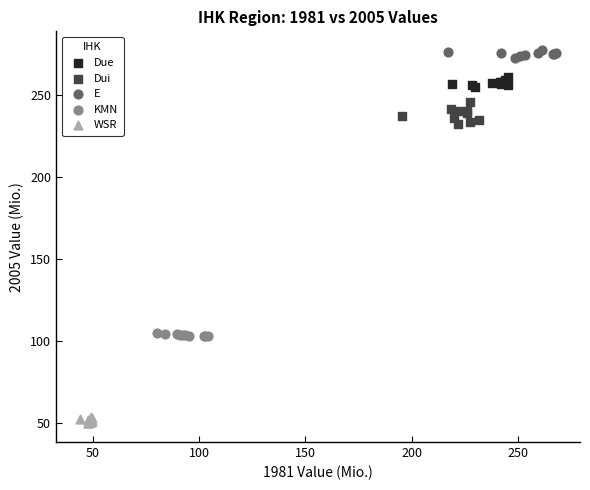

Which series reaches the maximum Y coordinate?

E